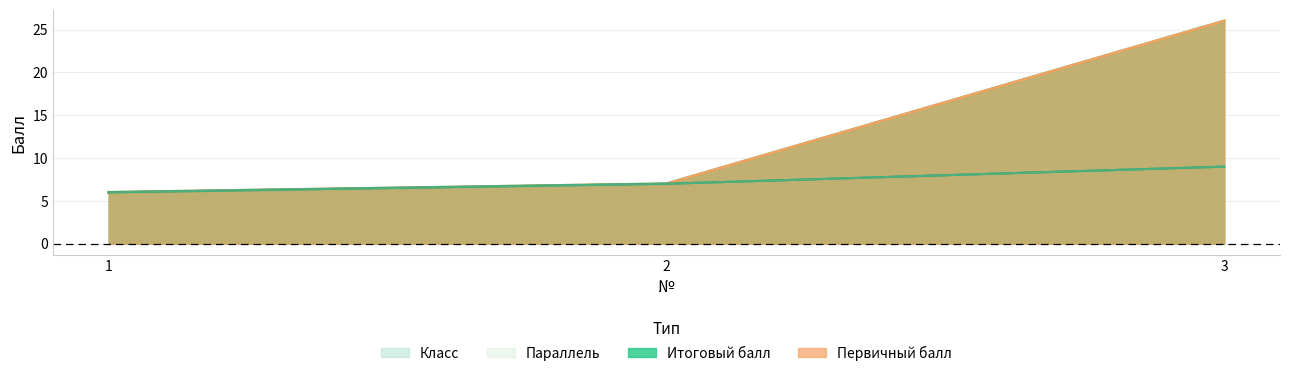

What is the sum of the Итоговый балл values at 2 and 3?

33